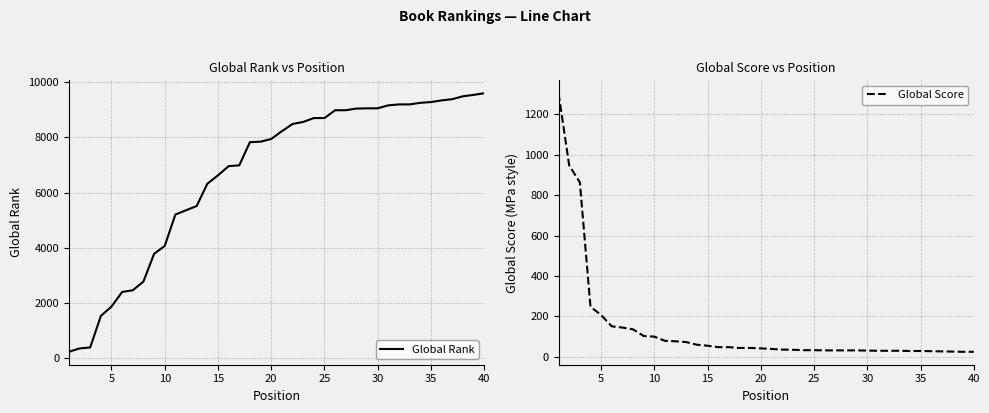

What is the sum of all Global Rank values?

267641